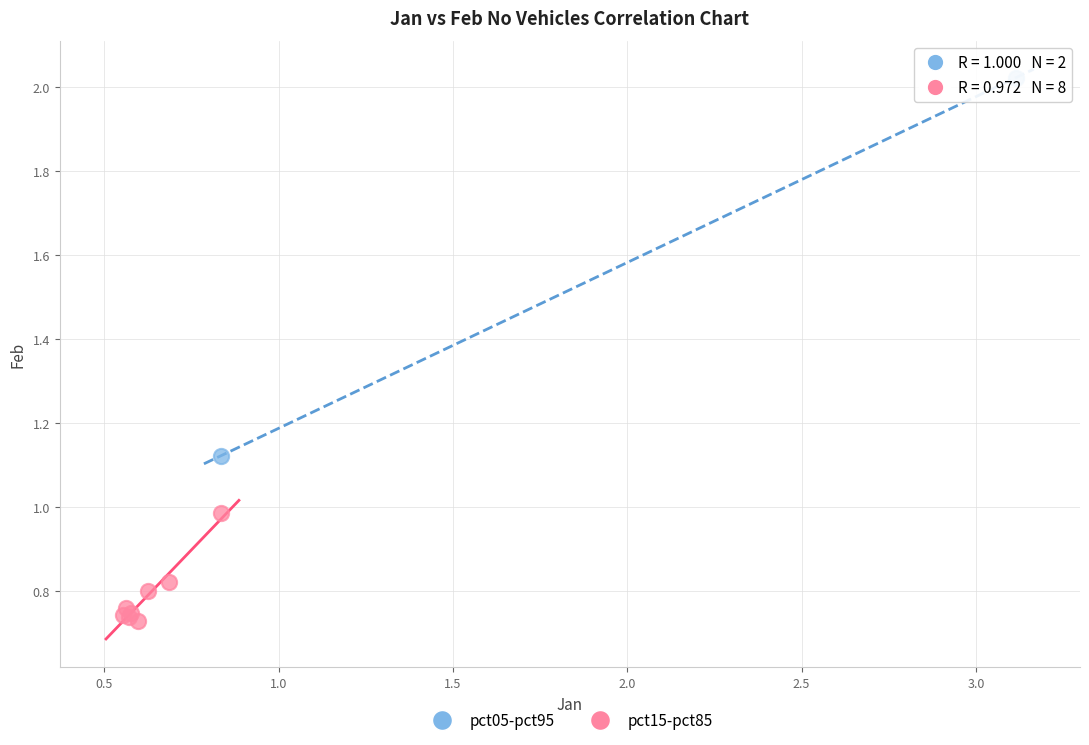

What are all the series names shown in the legend?

pct05-pct95, pct15-pct85